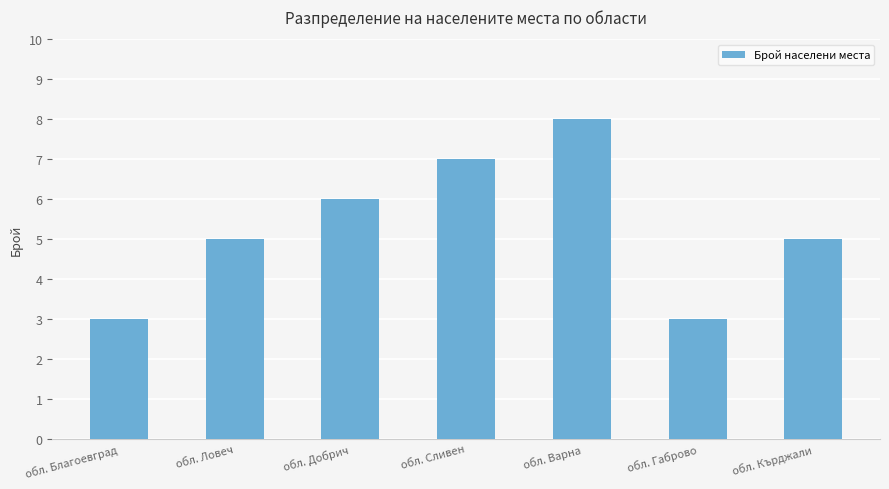

What is the difference between the values at обл. Ловеч and обл. Габрово?

2